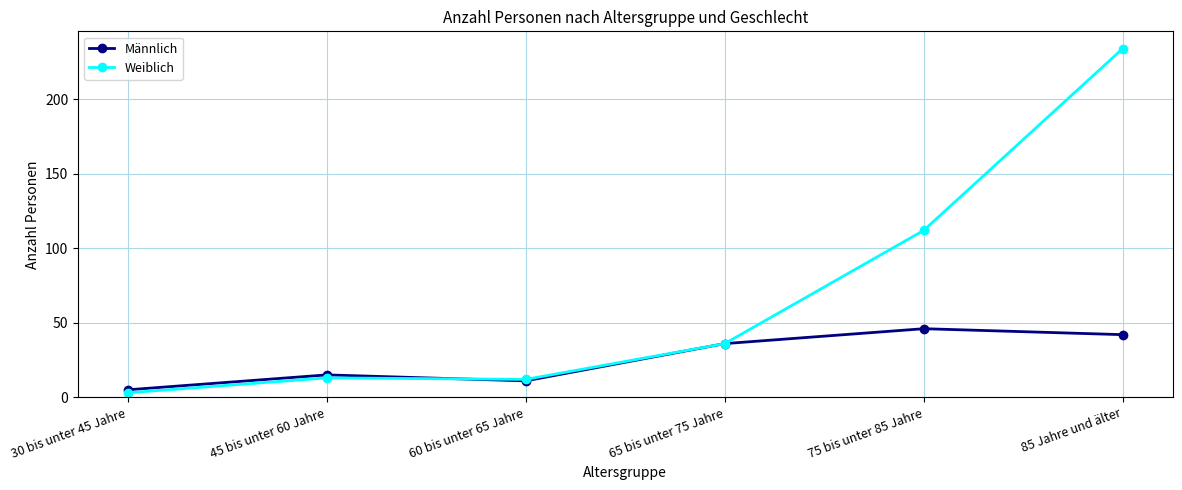

What is the label of the 5th point from the right?

45 bis unter 60 Jahre